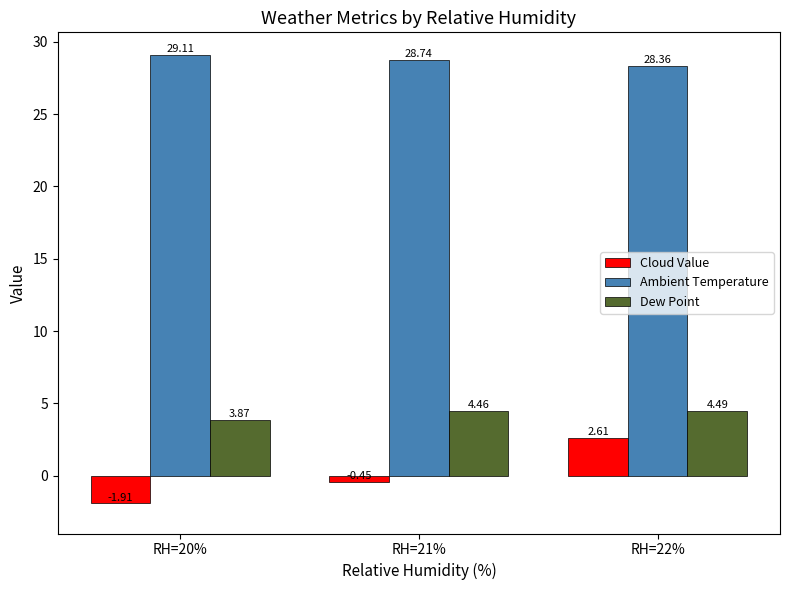

What is the difference between the maximum and minimum values in the Dew Point series?

0.6